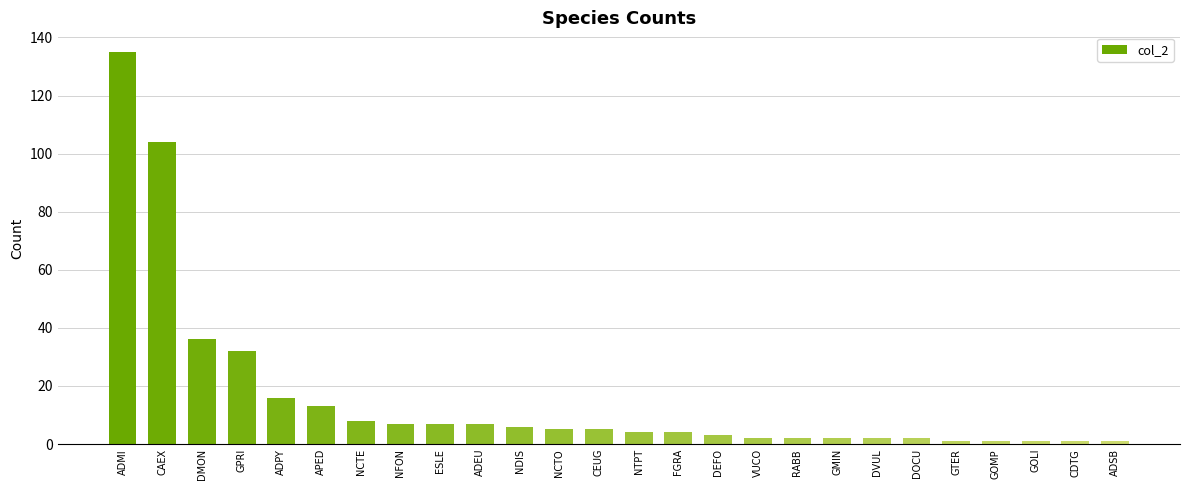

True or false: the data shows 4 at ADPY.

False